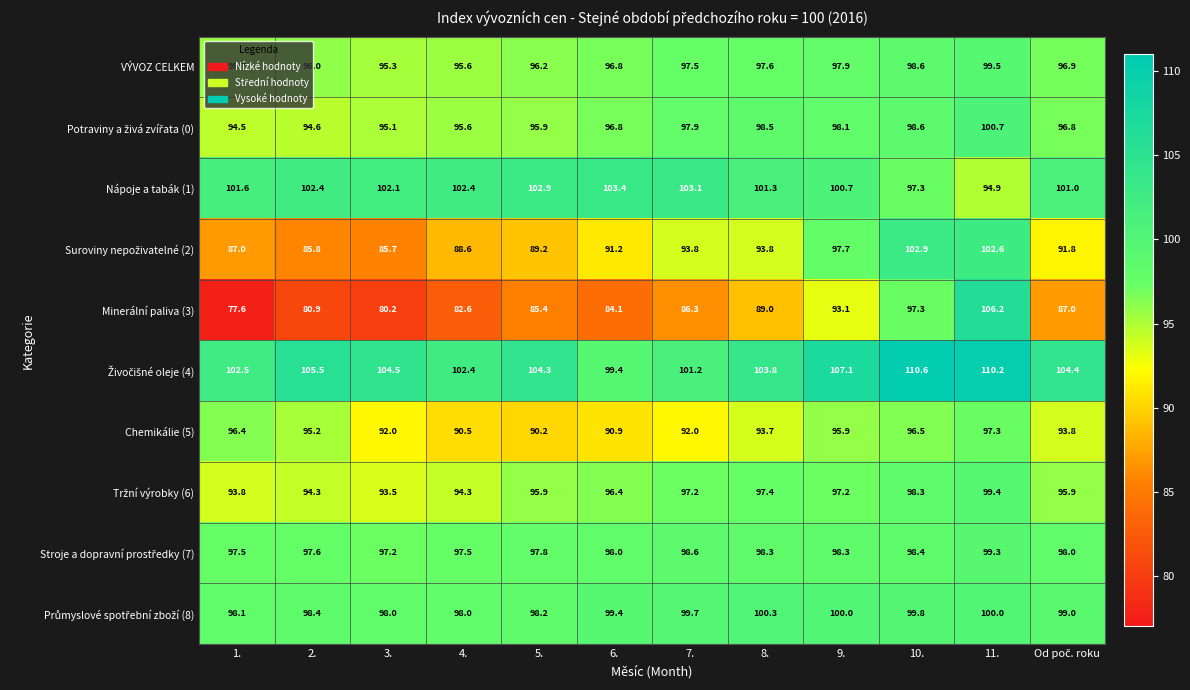

What is the smallest value displayed?

77.6